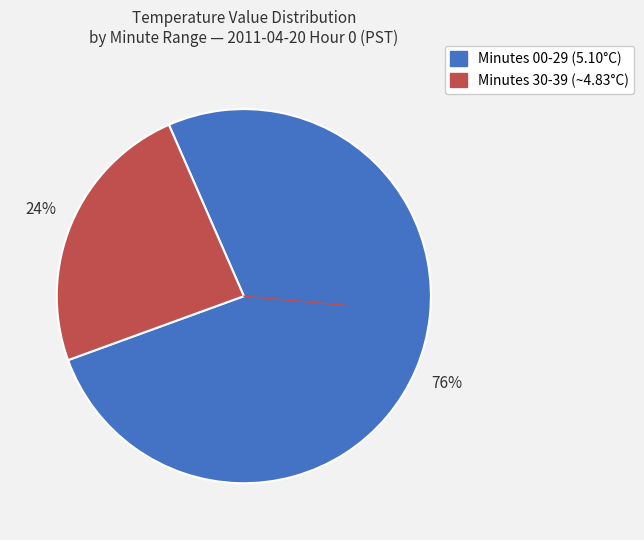

Does any single category account for the majority?

Yes